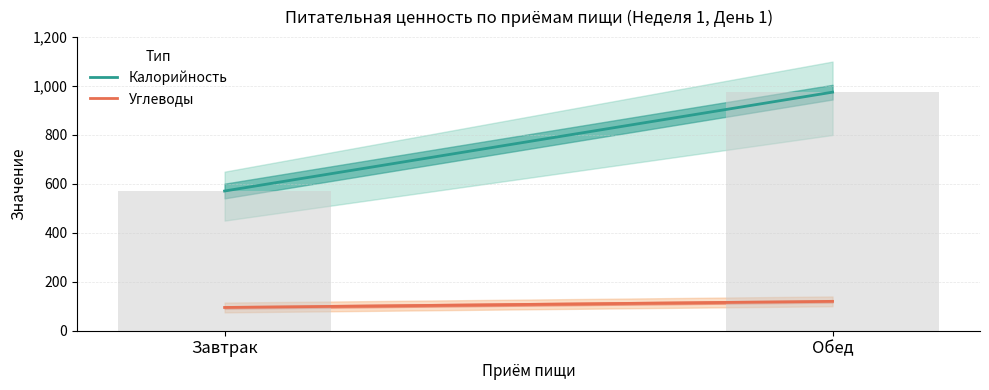

The value at Завтрак is 571. True or false?

True